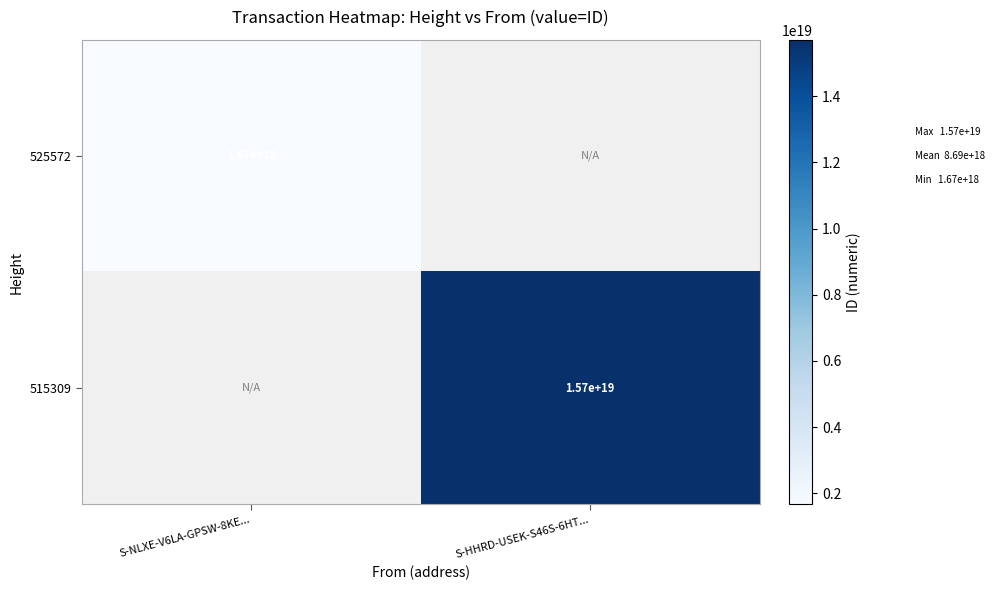

Which category has the highest value across all series?

S-HHRD-USEK-S46S-6HT...